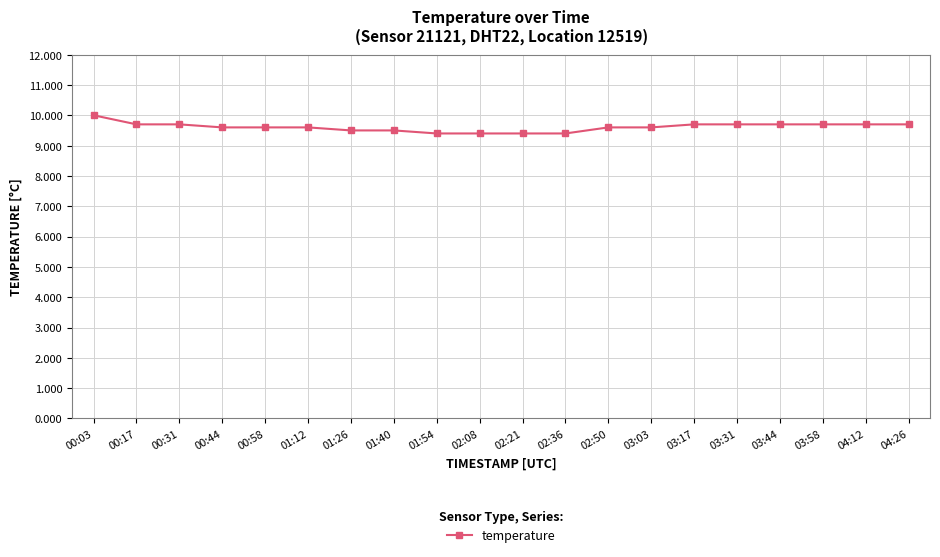

What position from the right is 00:58?

16